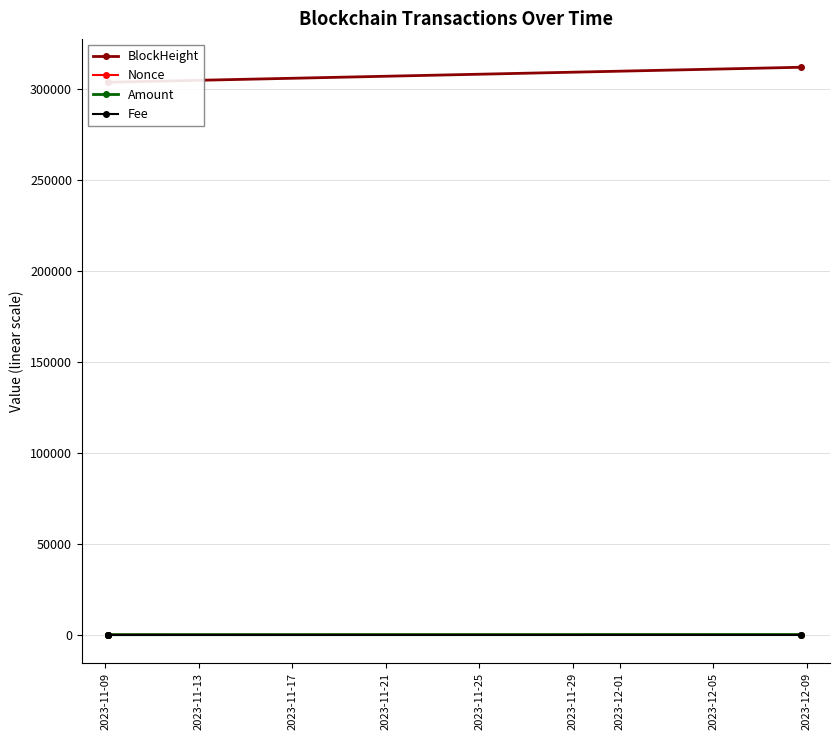

True or false: Fee has a value of 0.0 at 2023-11-09.

False